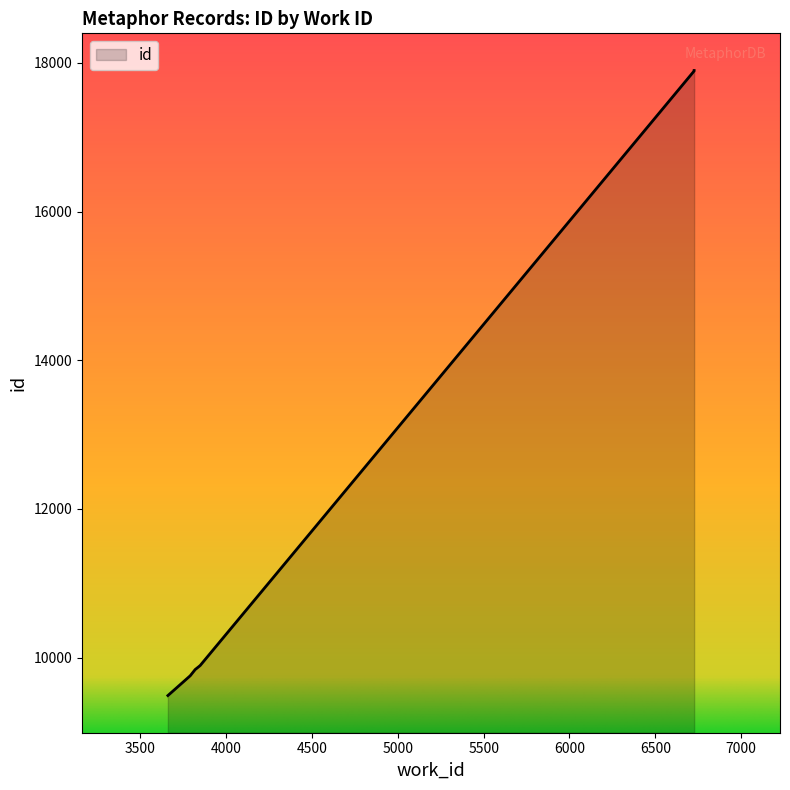

Is it true that the value at 3849 is 15844?

False